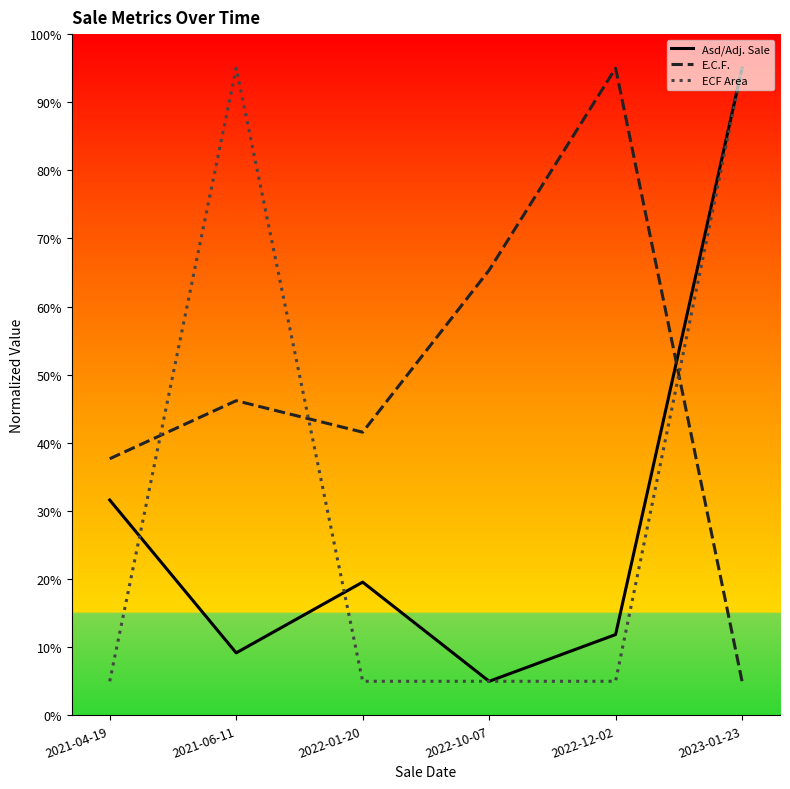

Reading right to left, what are all the values shown in this chart?

Asd/Adj. Sale: 95.0	11.9	5.0	19.6	9.2	31.6
E.C.F.: 5.0	95.0	65.4	41.6	46.2	37.7
ECF Area: 95.0	5.0	5.0	5.0	95.0	5.0